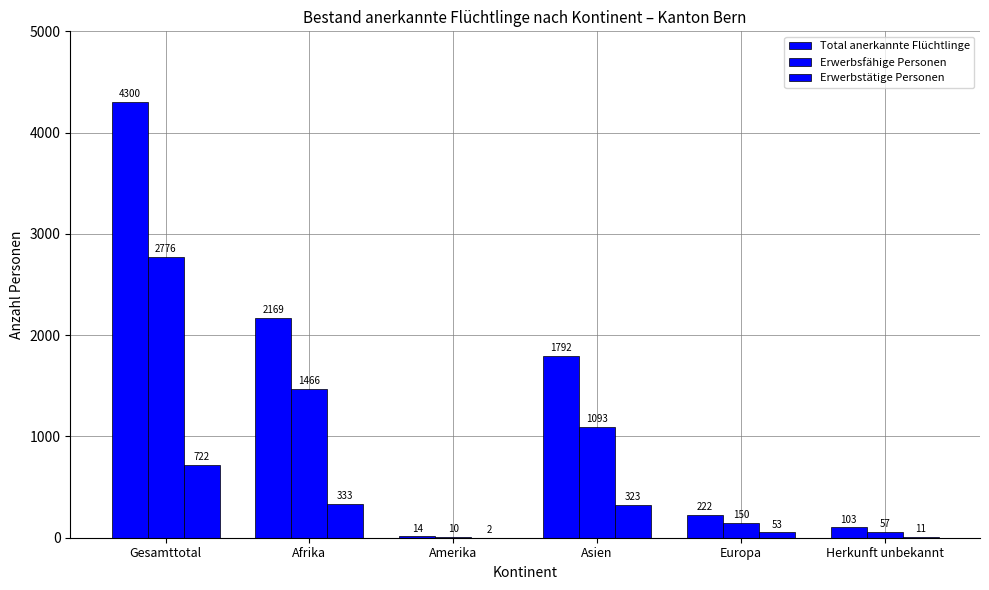

Are the bars grouped side by side (vs. stacked)?

Yes